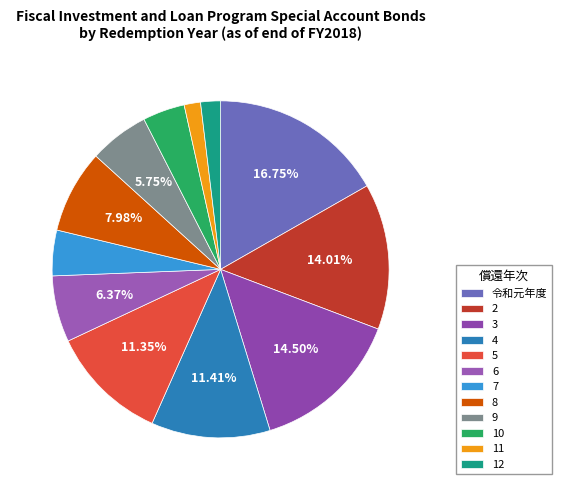

Is it true that 令和元年度 is 17% of the pie?

True